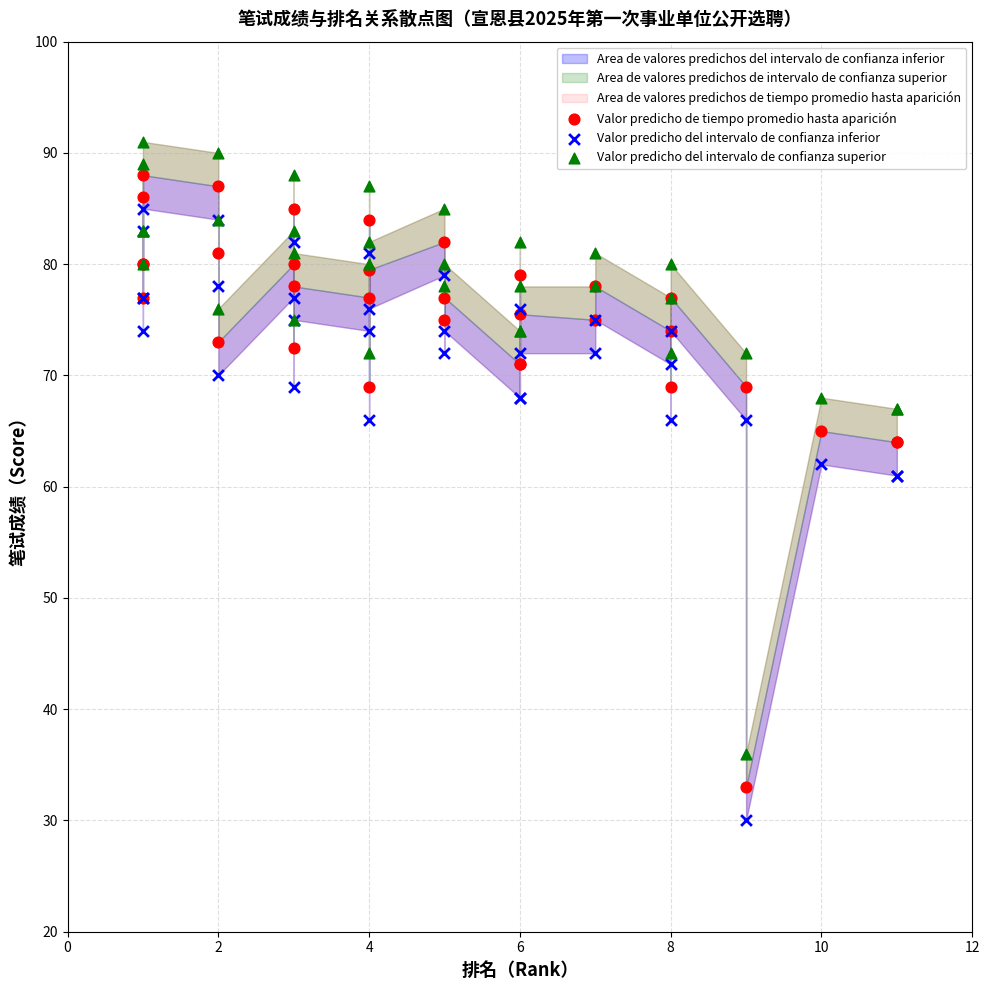

What is the X range (max minus min) for the scatter plot?

10.0